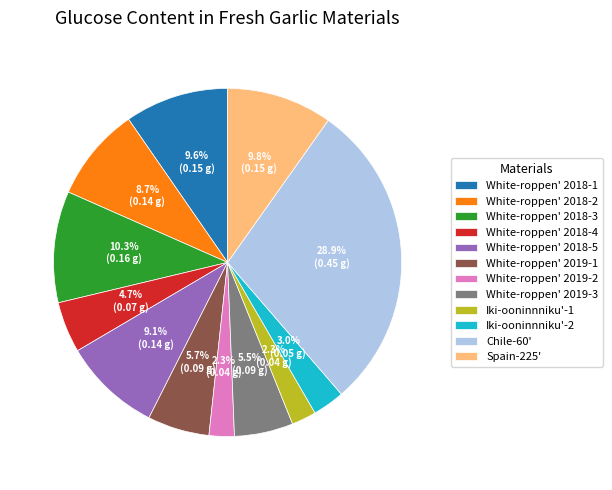

Which has a higher value, White-roppen' 2018-3 or Chile-60'?

Chile-60'